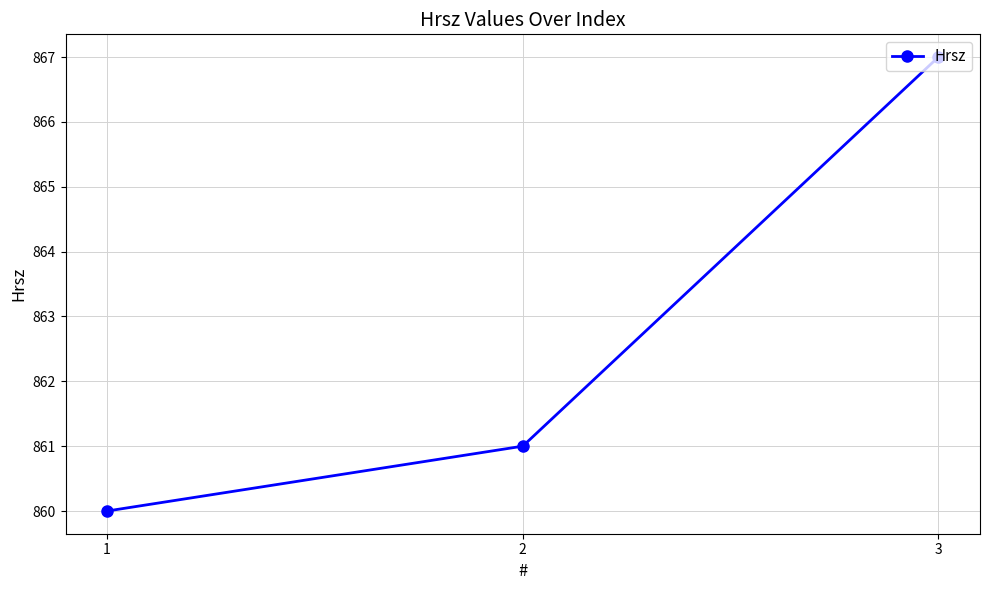

Between 2 and 3, which is larger?

3